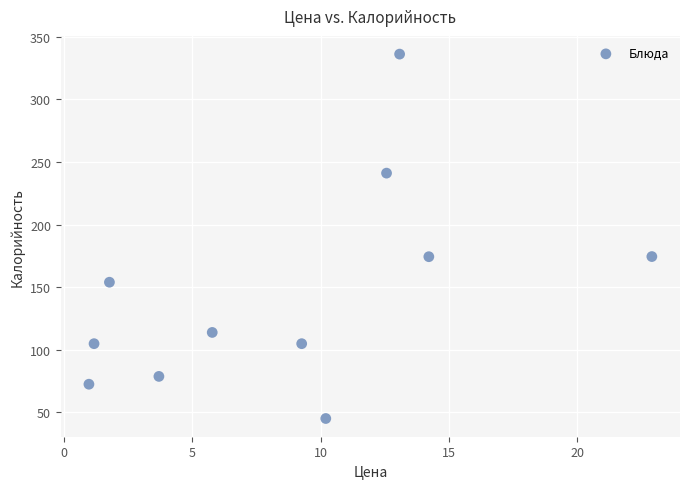

What is the range of Y values (max minus min)?

291.2